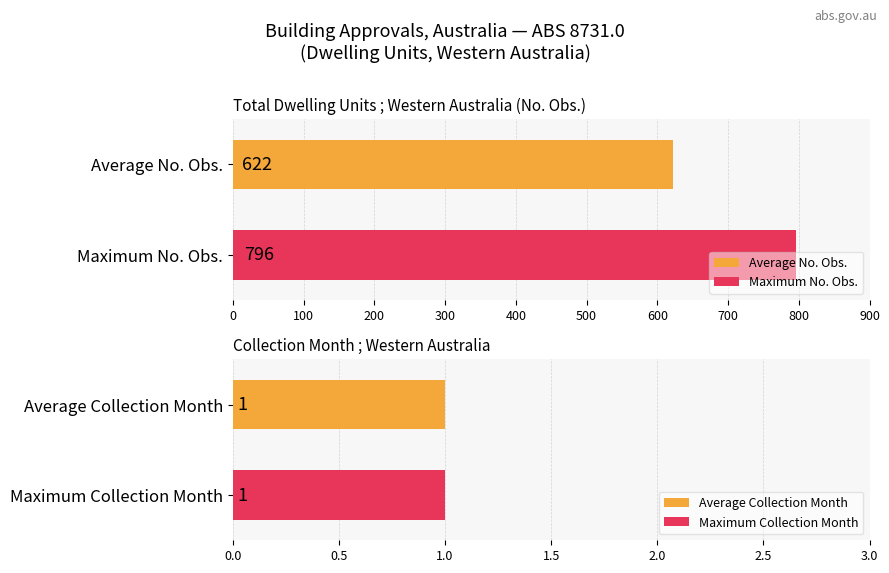

What is the maximum value shown in the chart?

796